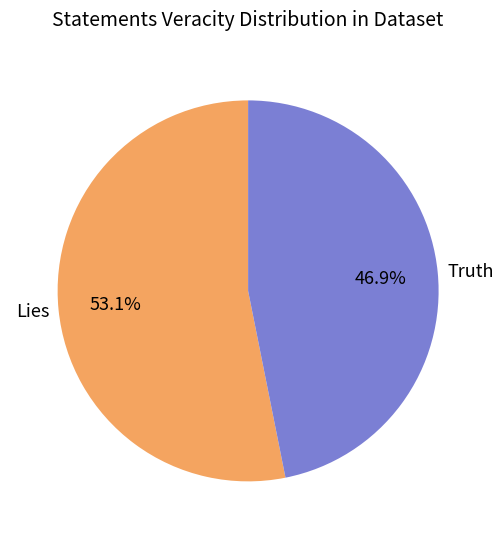

Combined, do Truth and Lies account for over 50%?

Yes